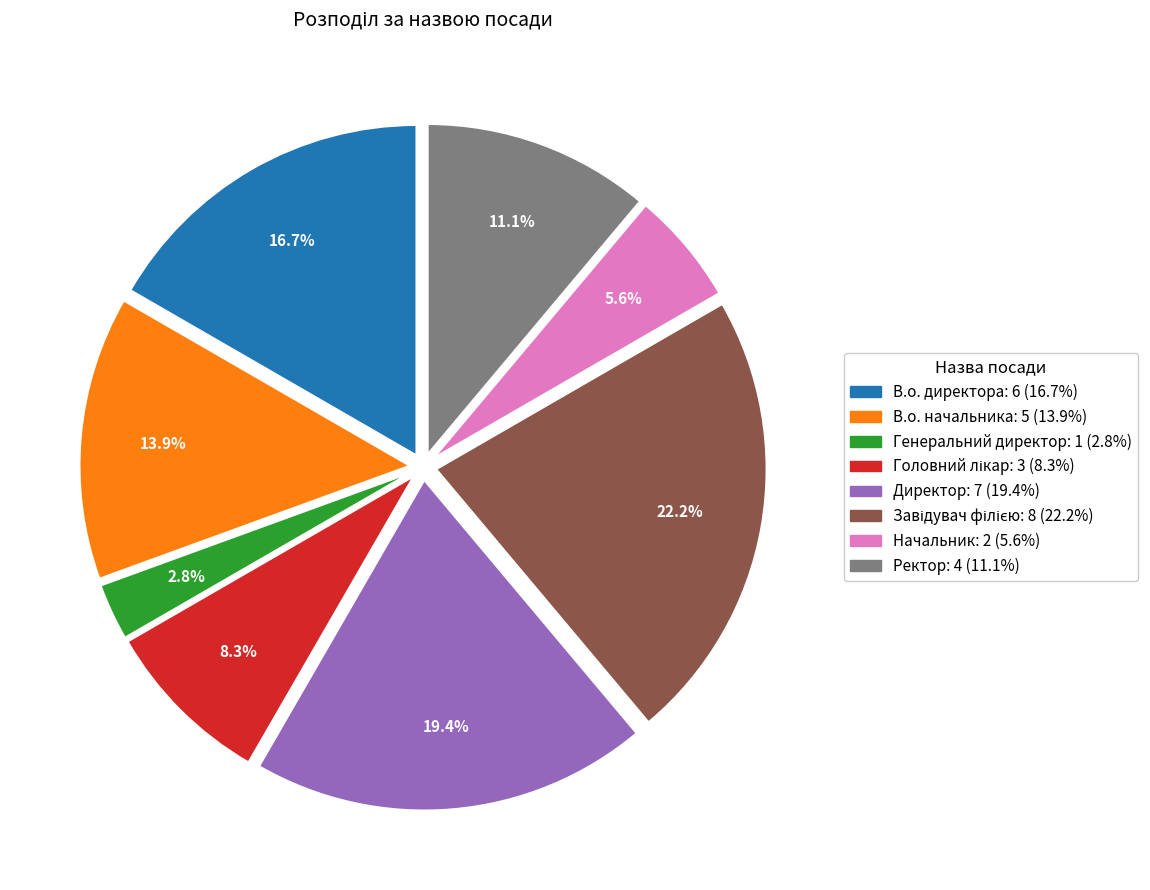

Is there a majority slice in this chart?

No